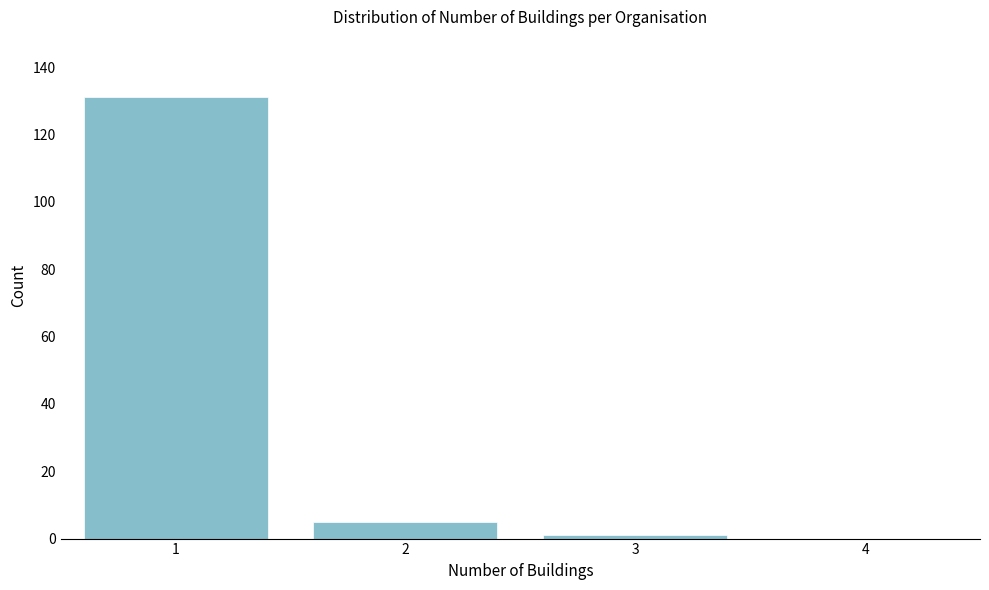

Reading left to right, what are all the values shown in this chart?

1=131	2=5	3=1	4=0